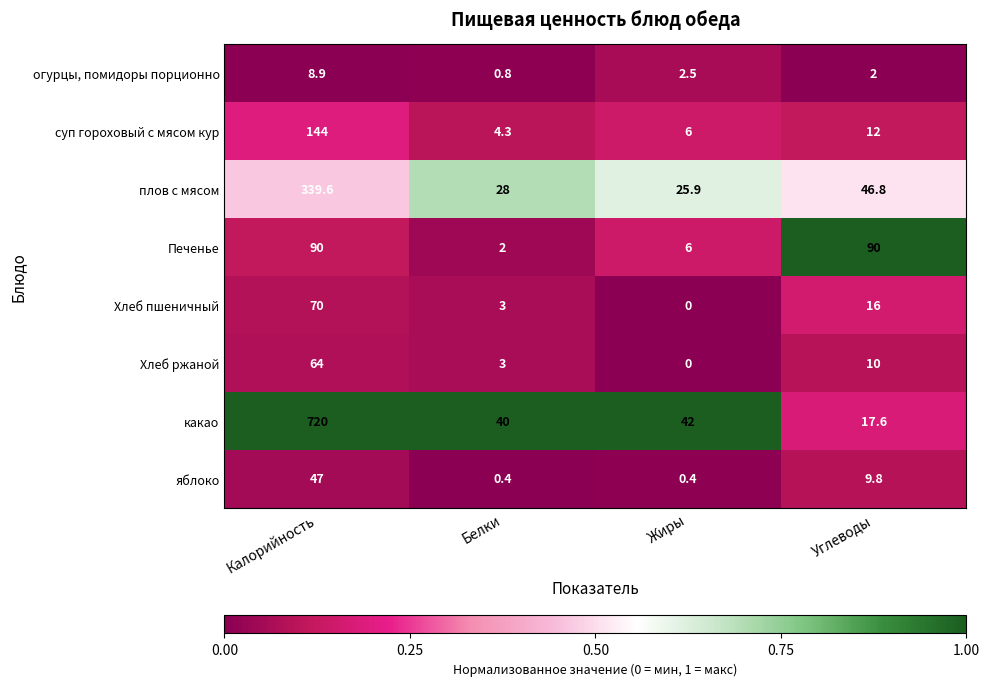

Which series changed the most between Жиры and Углеводы?

Печенье